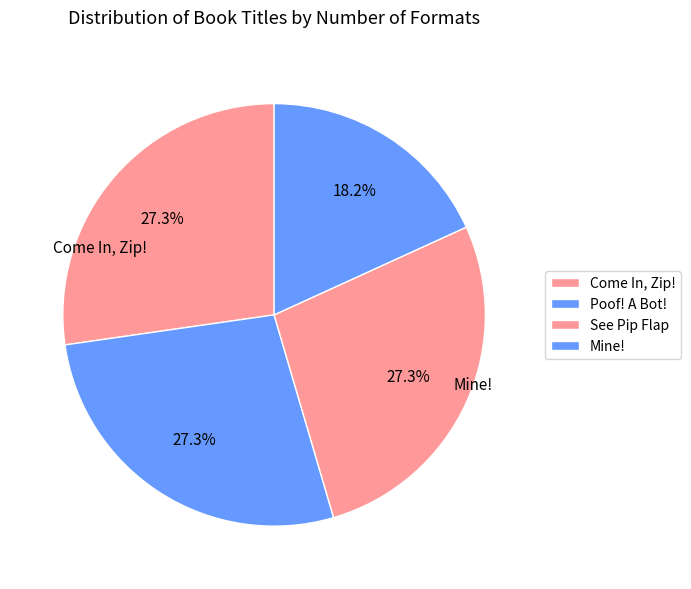

Does any single category account for the majority?

No